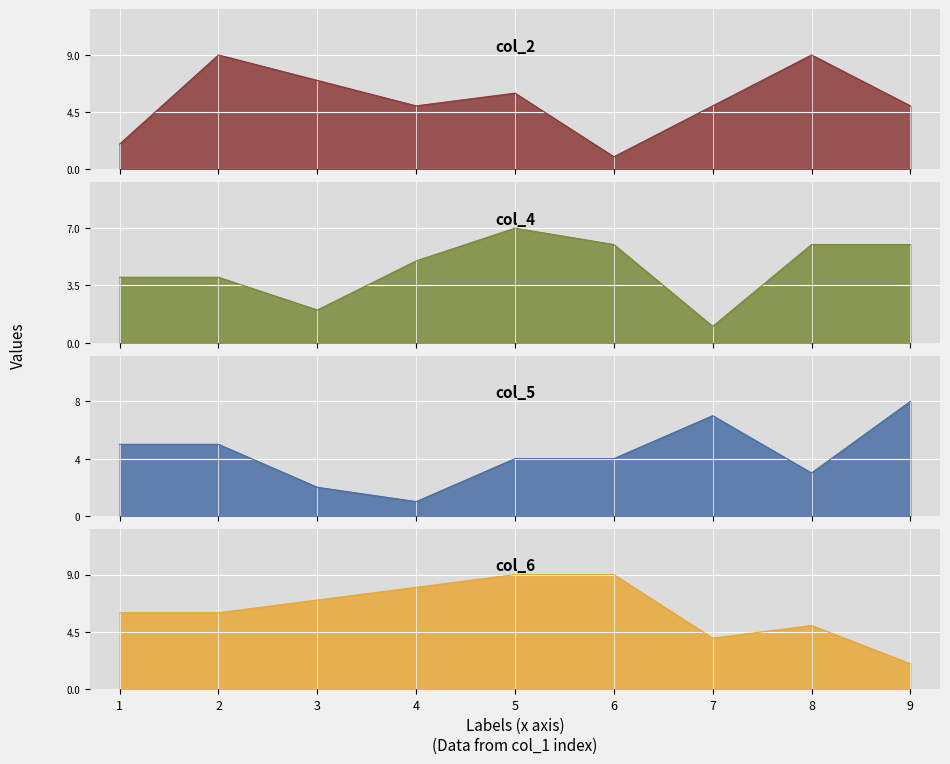

At which label does col_2 reach its peak?

2